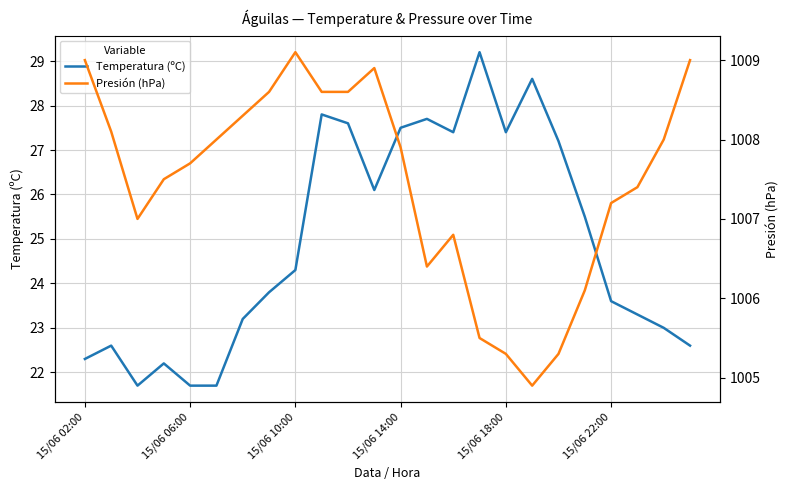

What is the average value of the Presión (hPa) series?

1007.5